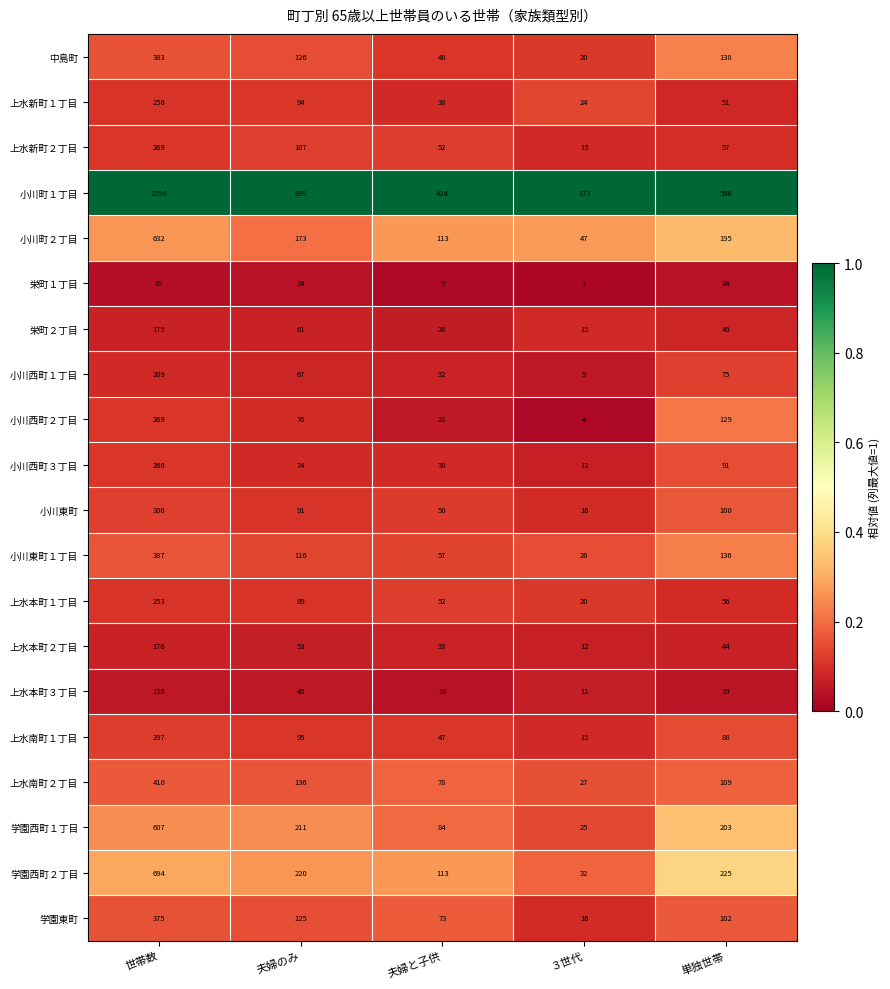

Rank the categories by 学園西町２丁目 value from lowest to highest.

３世代, 夫婦と子供, 夫婦のみ, 単独世帯, 世帯数